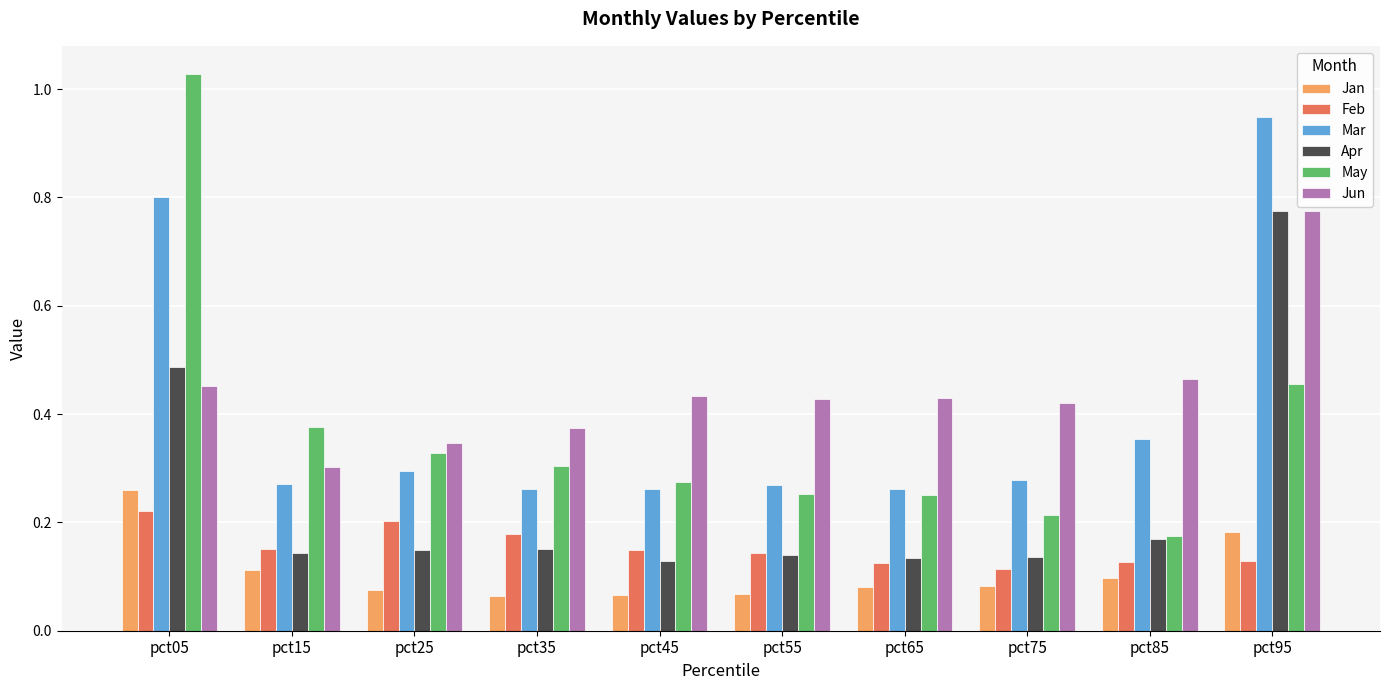

What is the sum of all May values?

3.7